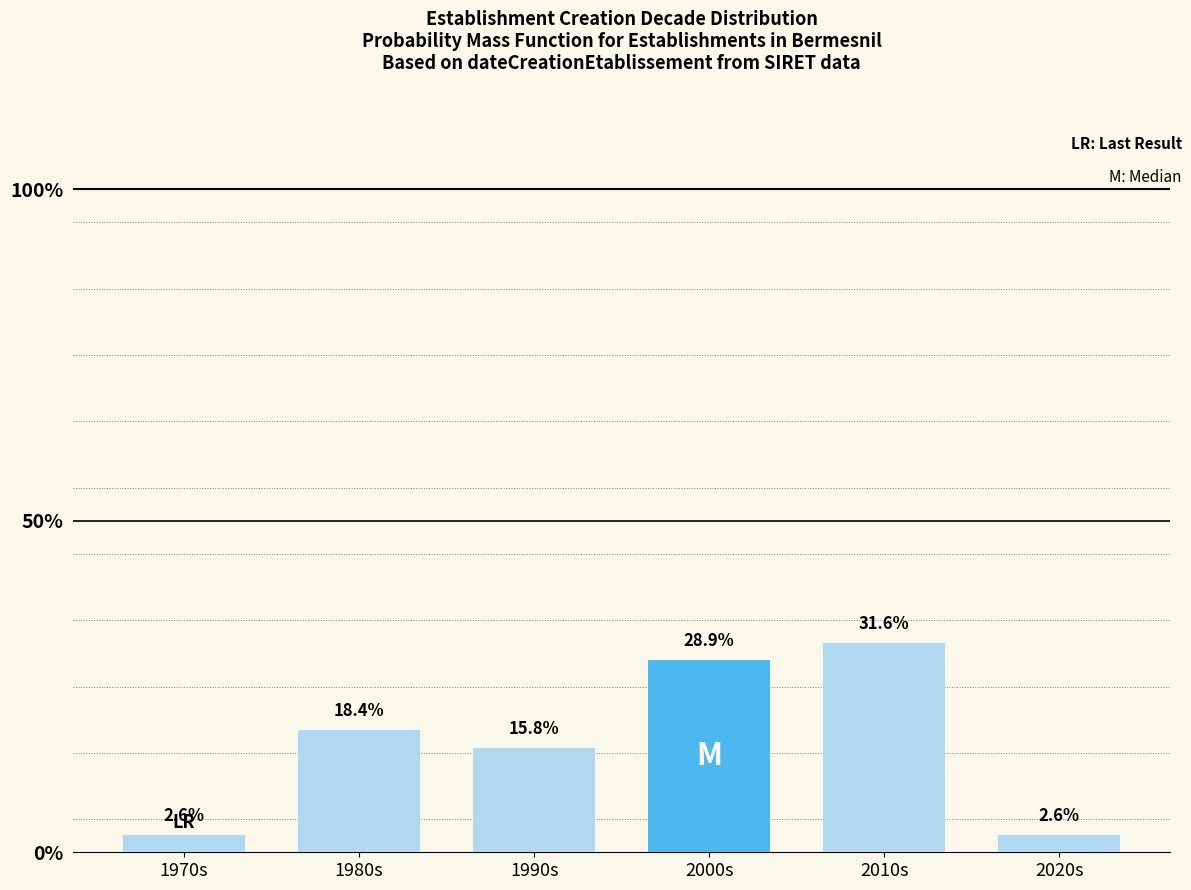

Reading left to right, transcribe all the data shown in this chart.

2.6	18.4	15.8	28.9	31.6	2.6